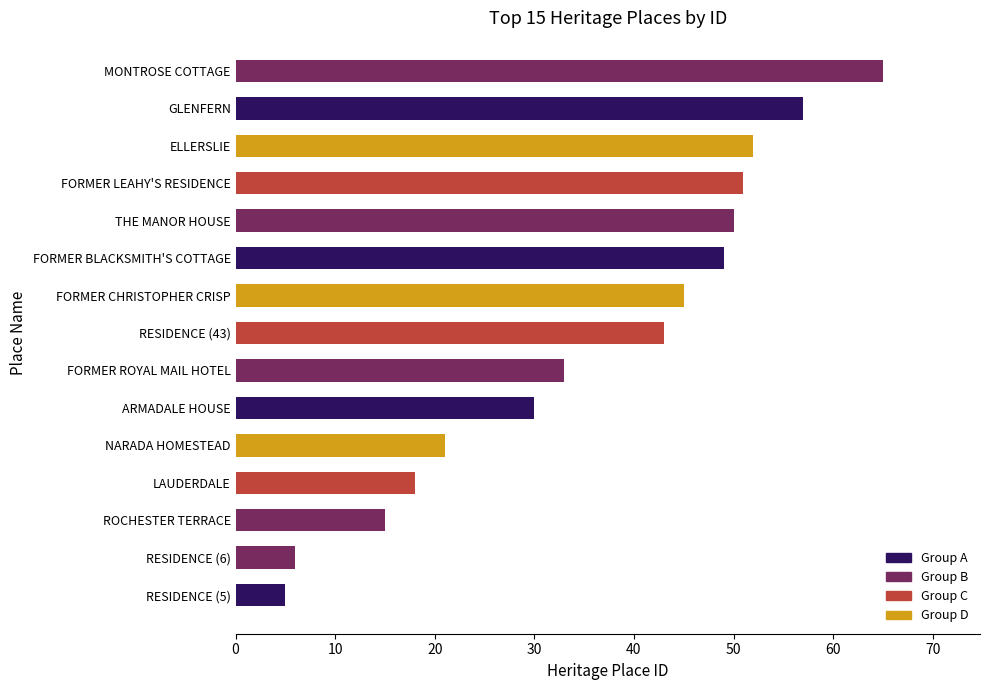

Count the number of data series in this chart.

1